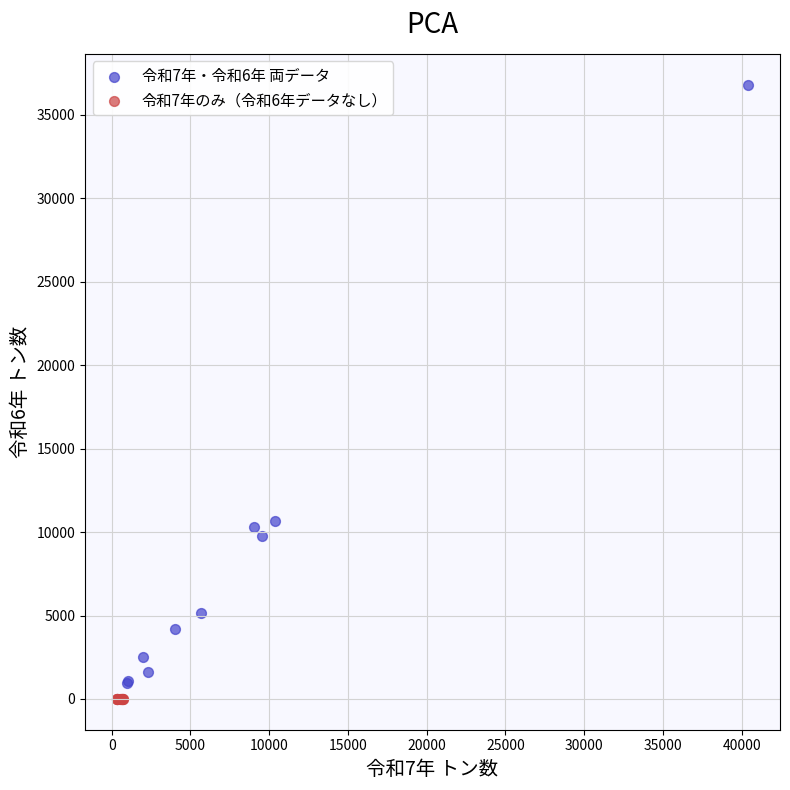

What are all the series names shown in the legend?

令和7年・令和6年 両データ, 令和7年のみ（令和6年データなし）